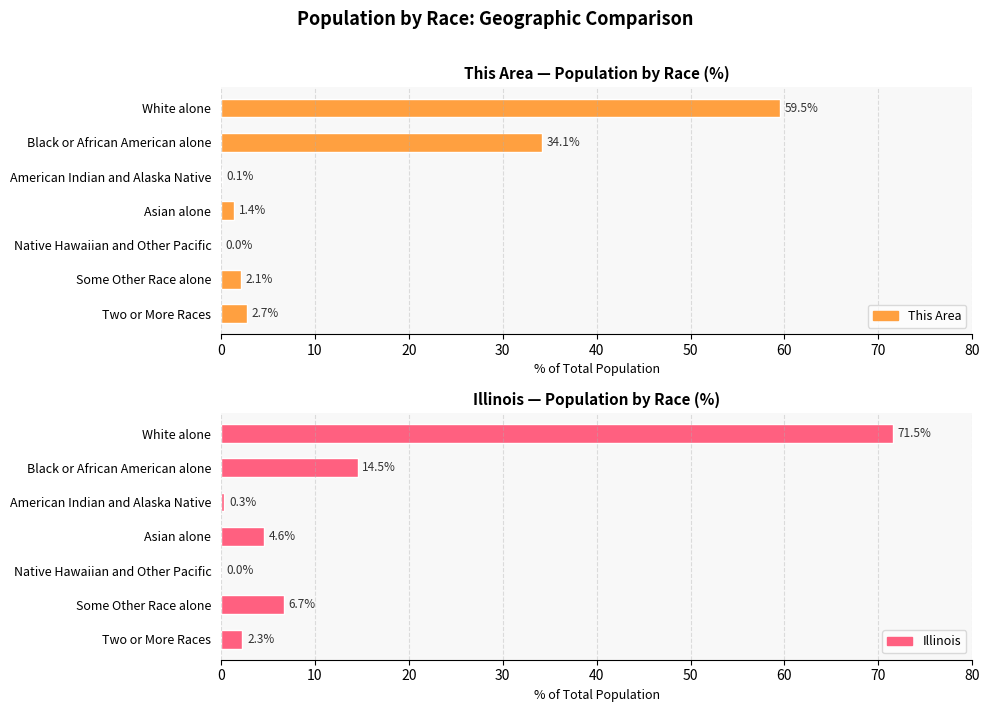

Reading left to right, transcribe all the data shown in this chart.

This Area: 59.5	34.1	0.1	1.4	0.0	2.1	2.7
Illinois: 71.5	14.5	0.3	4.6	0.0	6.7	2.3